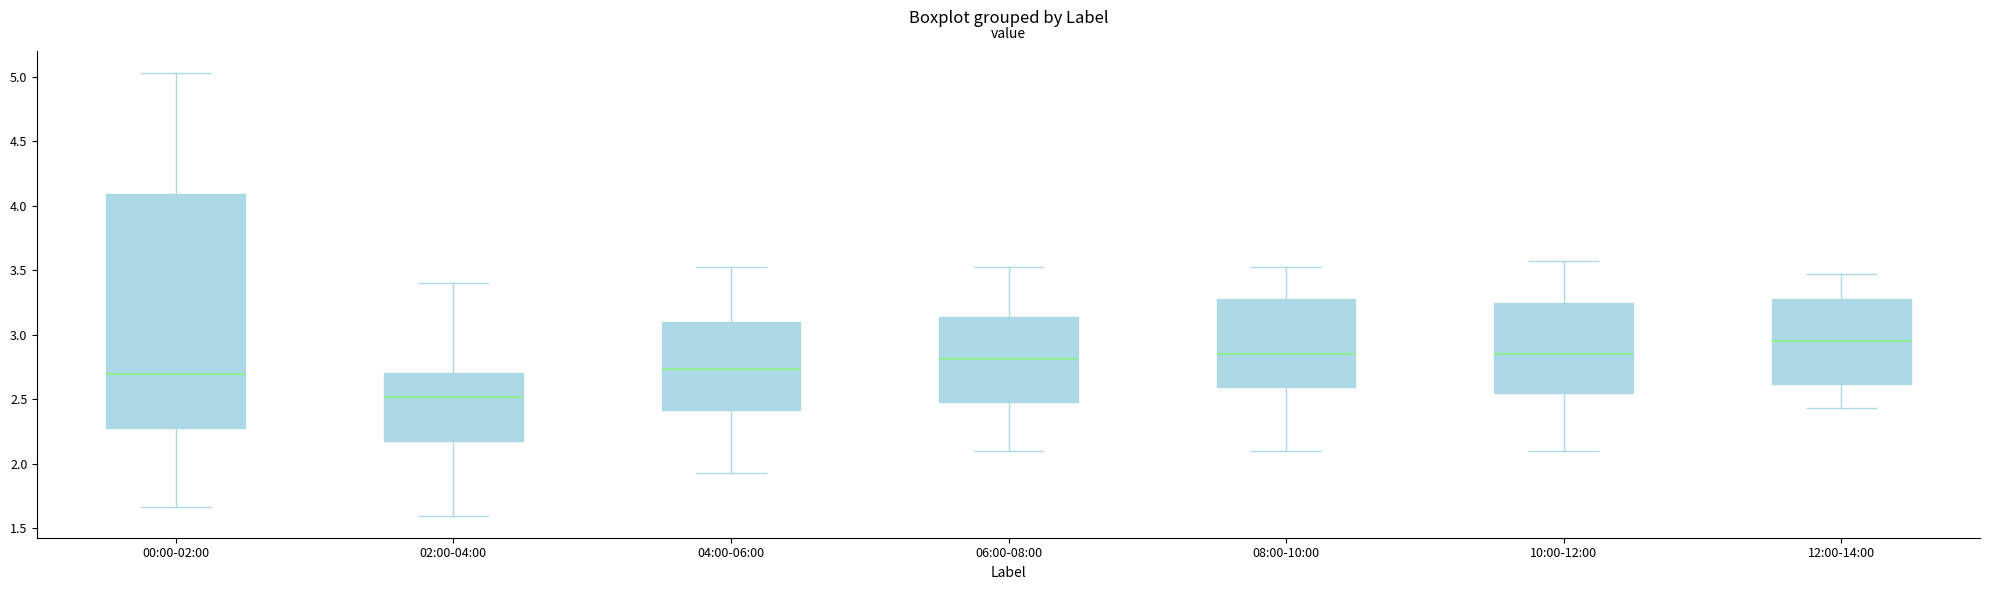

Reading left to right, transcribe this box plot: for each box, give where its median line is, the range the box spans, and where its two whiskers end, as read against the y-axis. The values are not printed on the chart, so give them approximately, as read against the axis.

00:00-02:00: median 2.70, box 2.30 to 4.10, whiskers 1.65 to 5.05
02:00-04:00: median 2.50, box 2.20 to 2.70, whiskers 1.60 to 3.40
04:00-06:00: median 2.75, box 2.40 to 3.10, whiskers 1.95 to 3.55
06:00-08:00: median 2.80, box 2.50 to 3.15, whiskers 2.10 to 3.55
08:00-10:00: median 2.85, box 2.60 to 3.30, whiskers 2.10 to 3.55
10:00-12:00: median 2.85, box 2.55 to 3.25, whiskers 2.10 to 3.55
12:00-14:00: median 2.95, box 2.60 to 3.30, whiskers 2.45 to 3.45